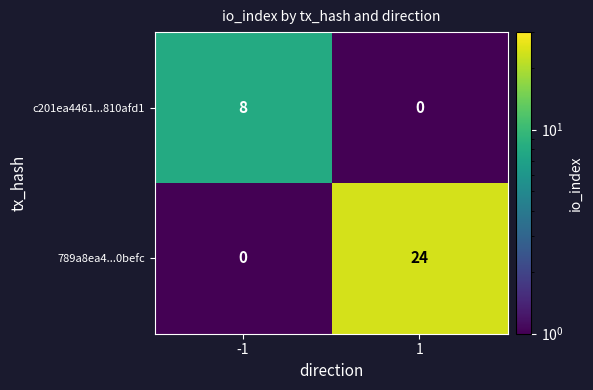

List the labels in order of c201ea4461...810afd1 value, smallest first.

1, -1